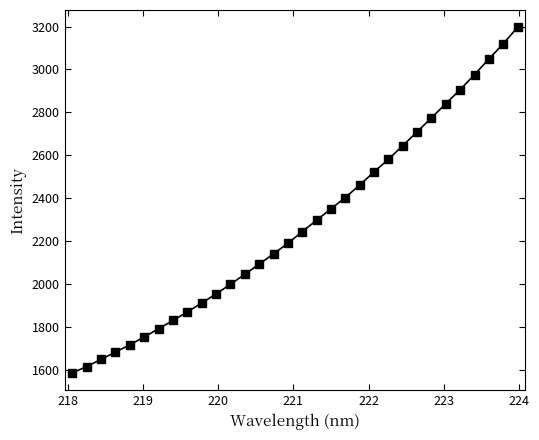

What is the maximum value shown in the chart?

3196.6